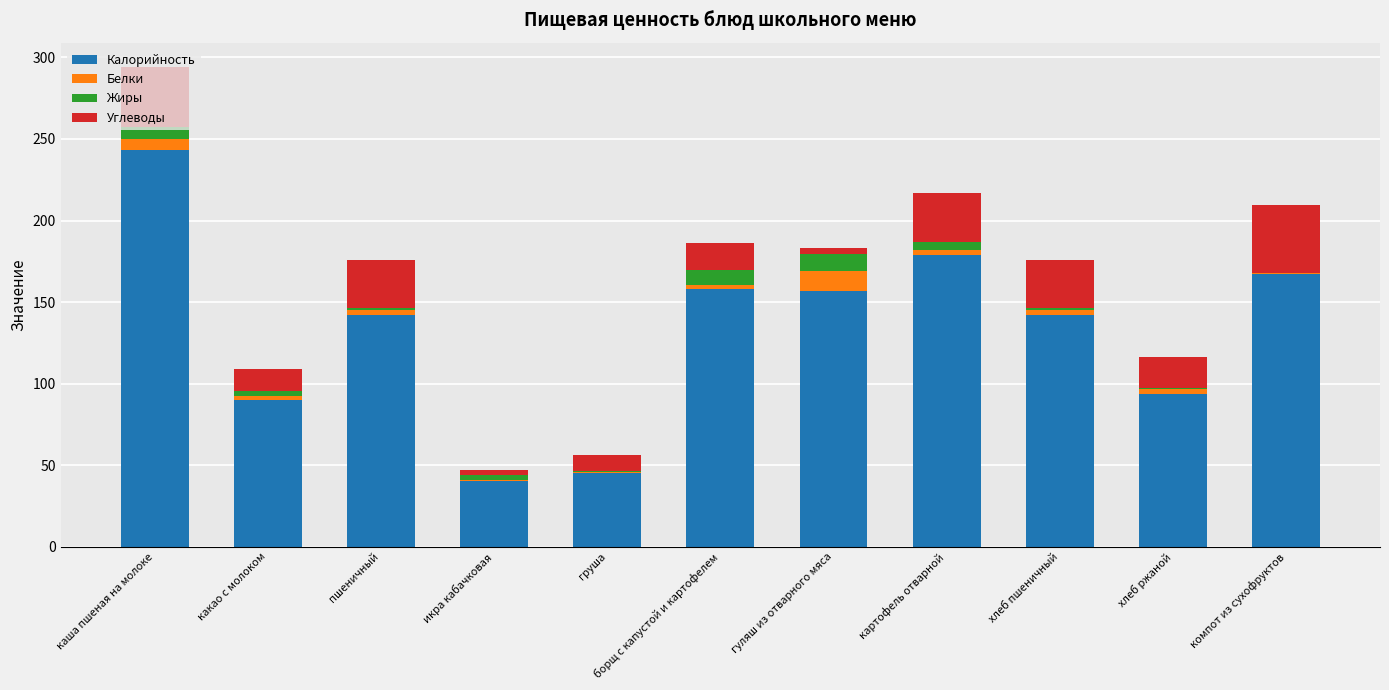

At which category is the sum across all series the highest?

каша пшеная на молоке